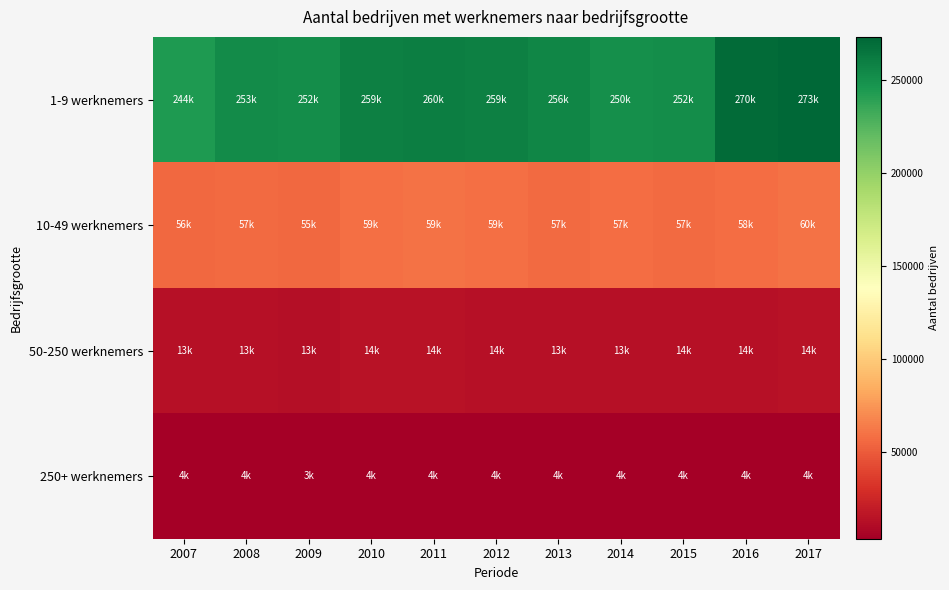

At 2012, list the series in order from smallest to largest.

250+ werknemers, 50-250 werknemers, 10-49 werknemers, 1-9 werknemers